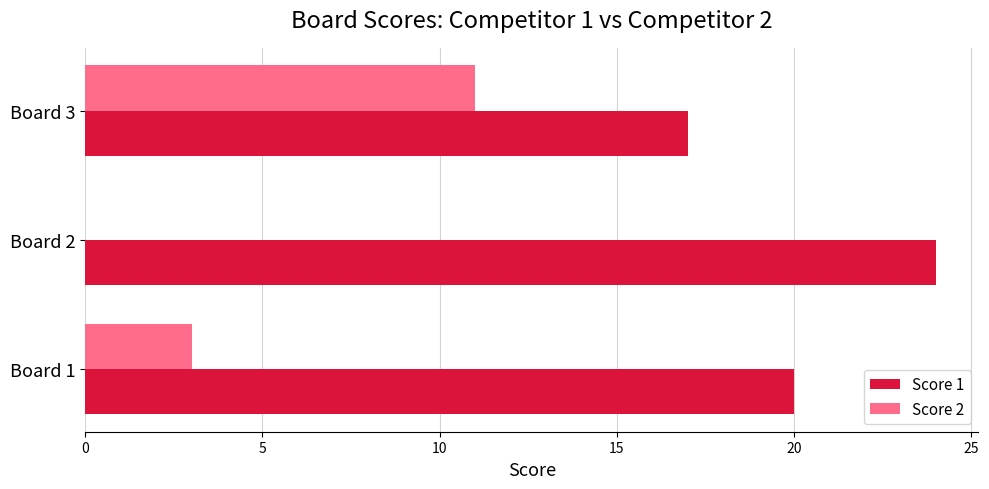

What is the sum of all Score 2 values?

14